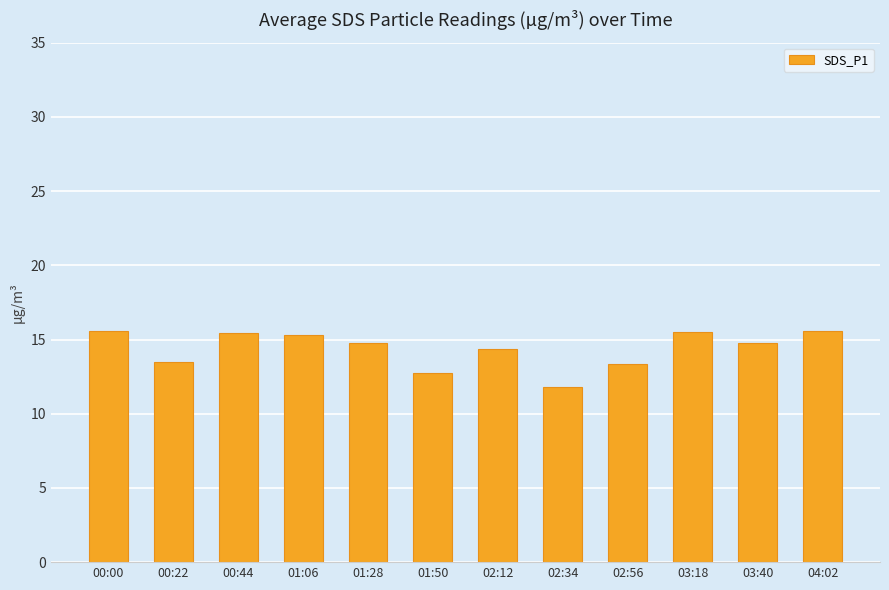

What is the difference between the second highest and minimum values?

3.8